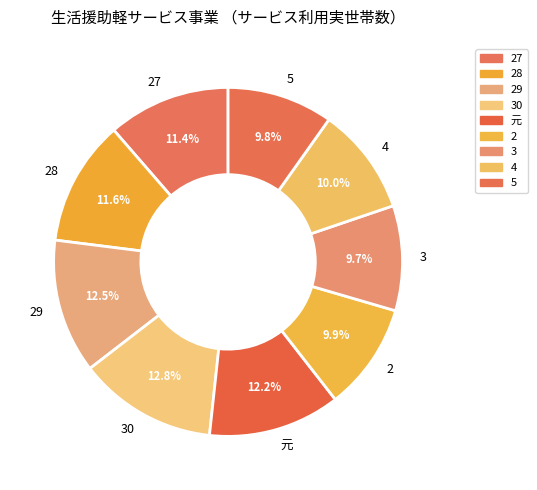

Is there a majority slice in this chart?

No